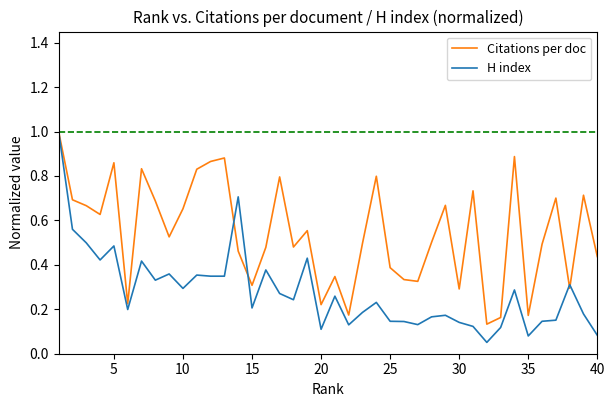

What is the maximum value for H index?

1.0